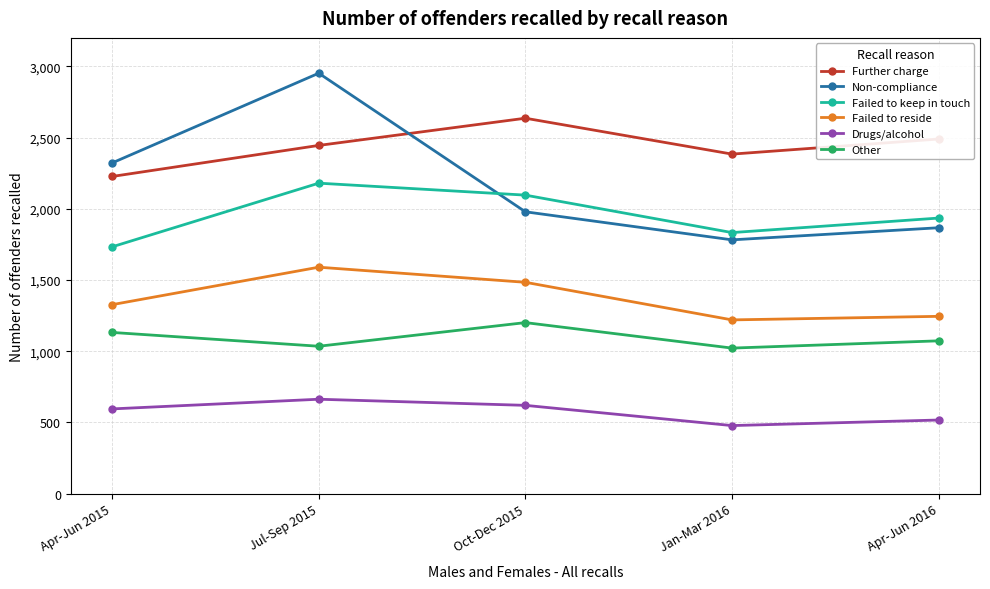

Which series changed the most between Jul-Sep 2015 and Oct-Dec 2015?

Non-compliance